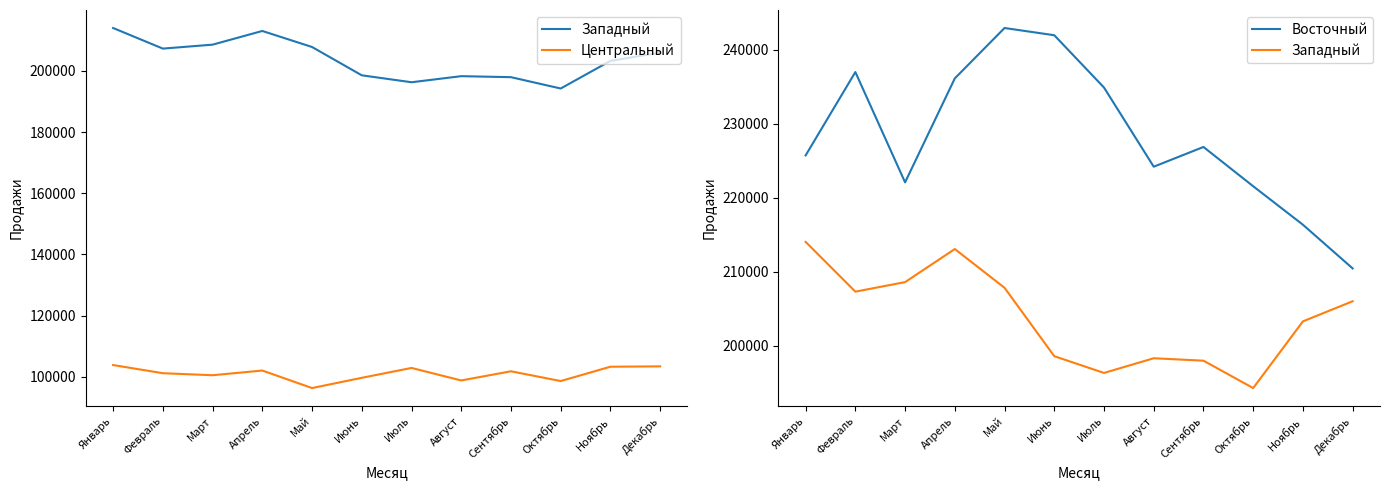

The Восточный series shows 301410 at Октябрь. True or false?

False